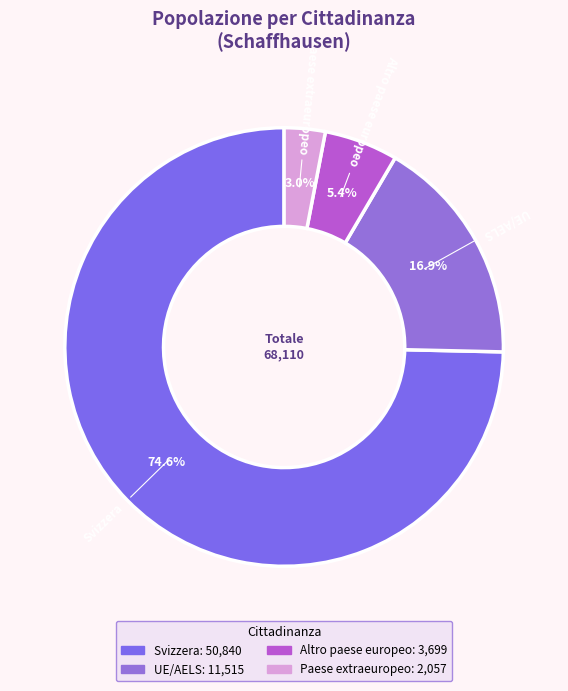

Which slice is the largest?

Svizzera